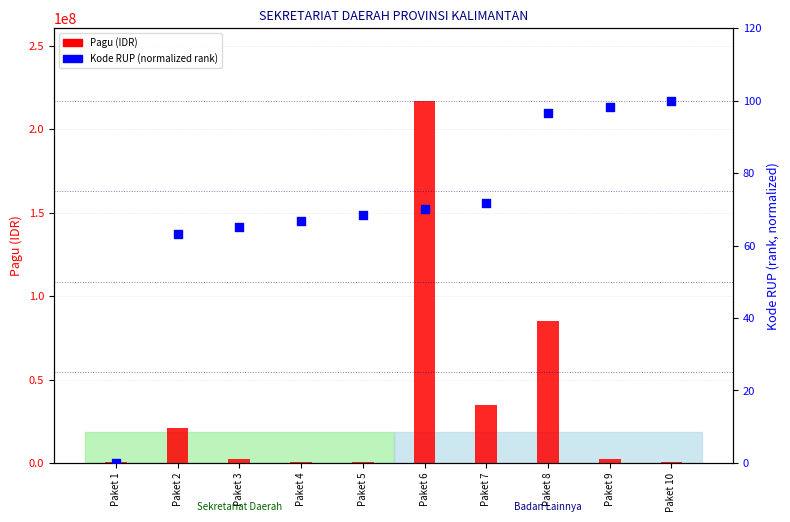

What are all the series names shown in the legend?

Pagu (IDR), Kode RUP (normalized)